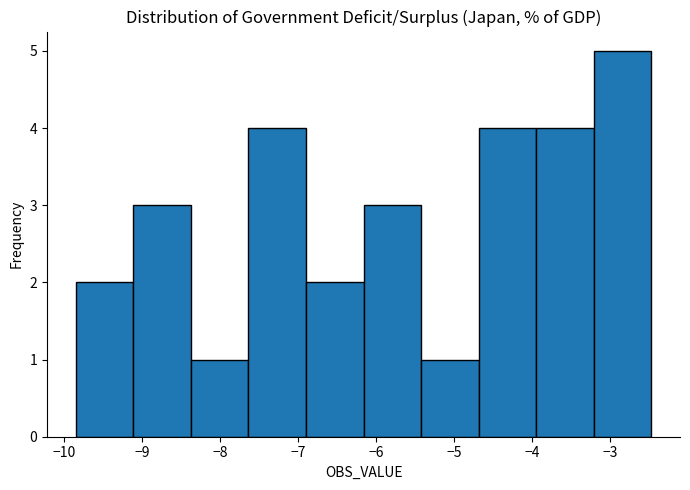

Reading left to right, transcribe this chart: for each bar, give the range it covers on the x-axis and its height. Neither the bar edges nor the heights are printed on the chart, so give them approximately, as read against the axes.

-9.8 to -9.1: 2
-9.1 to -8.4: 3
-8.4 to -7.6: 1
-7.6 to -6.9: 4
-6.9 to -6.2: 2
-6.2 to -5.4: 3
-5.4 to -4.7: 1
-4.7 to -3.9: 4
-3.9 to -3.2: 4
-3.2 to -2.5: 5